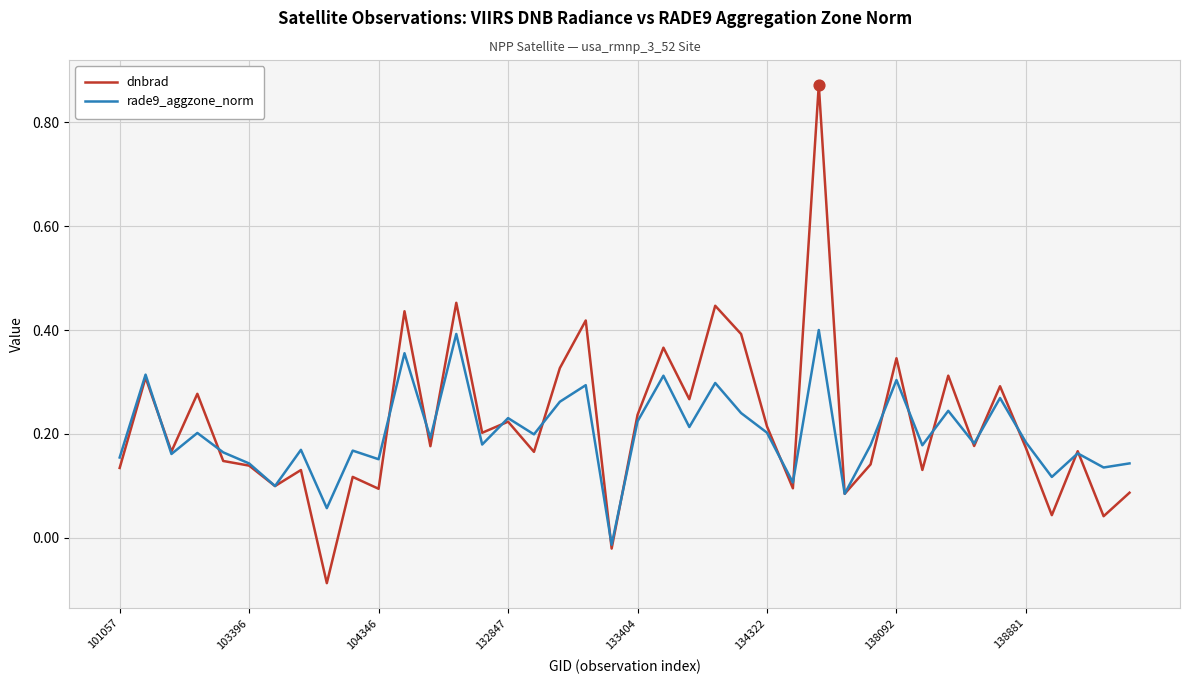

Which series has the largest range (max minus min)?

dnbrad